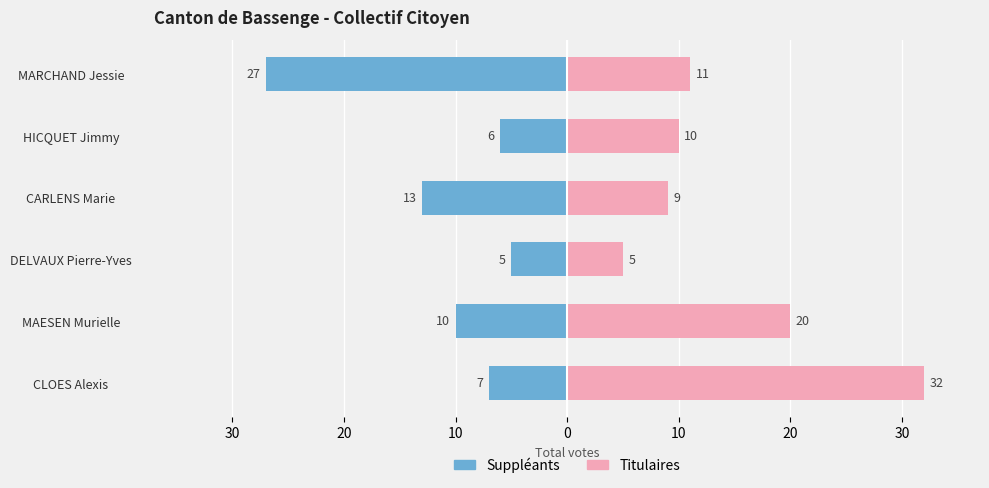

The value of Titulaires at DELVAUX Pierre-Yves is 2. True or false?

False